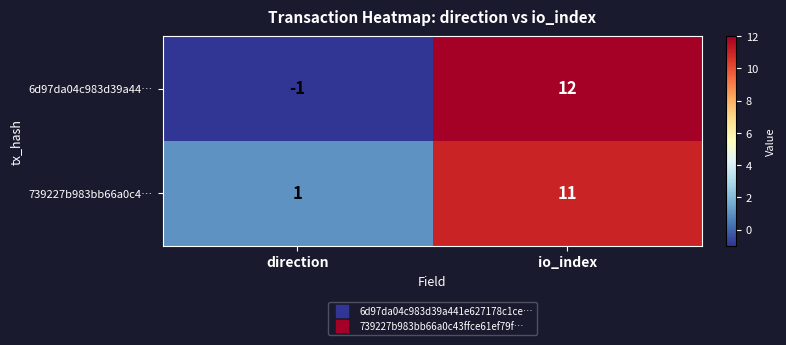

The value of 6d97da04c983d39a44… at direction is 0. True or false?

False